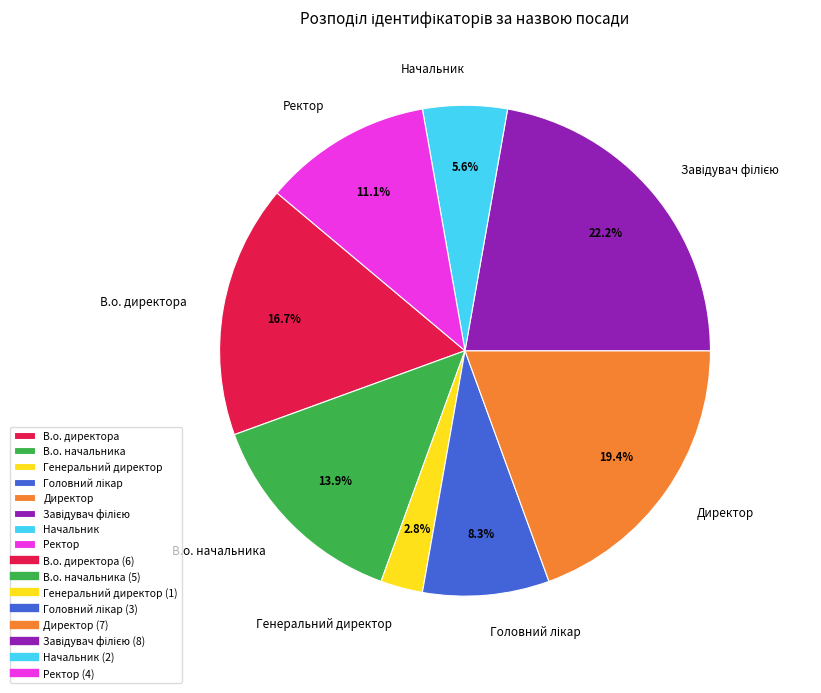

How much of the chart is everything except Ректор?

88.9%